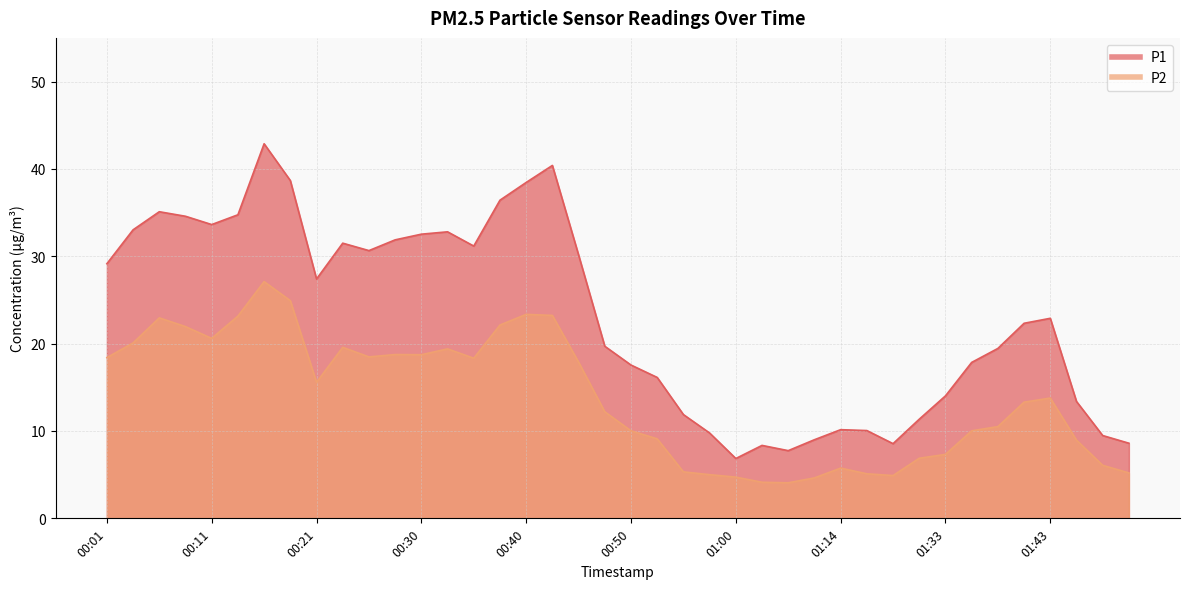

What is the label of the 27th point from the left?

01:05